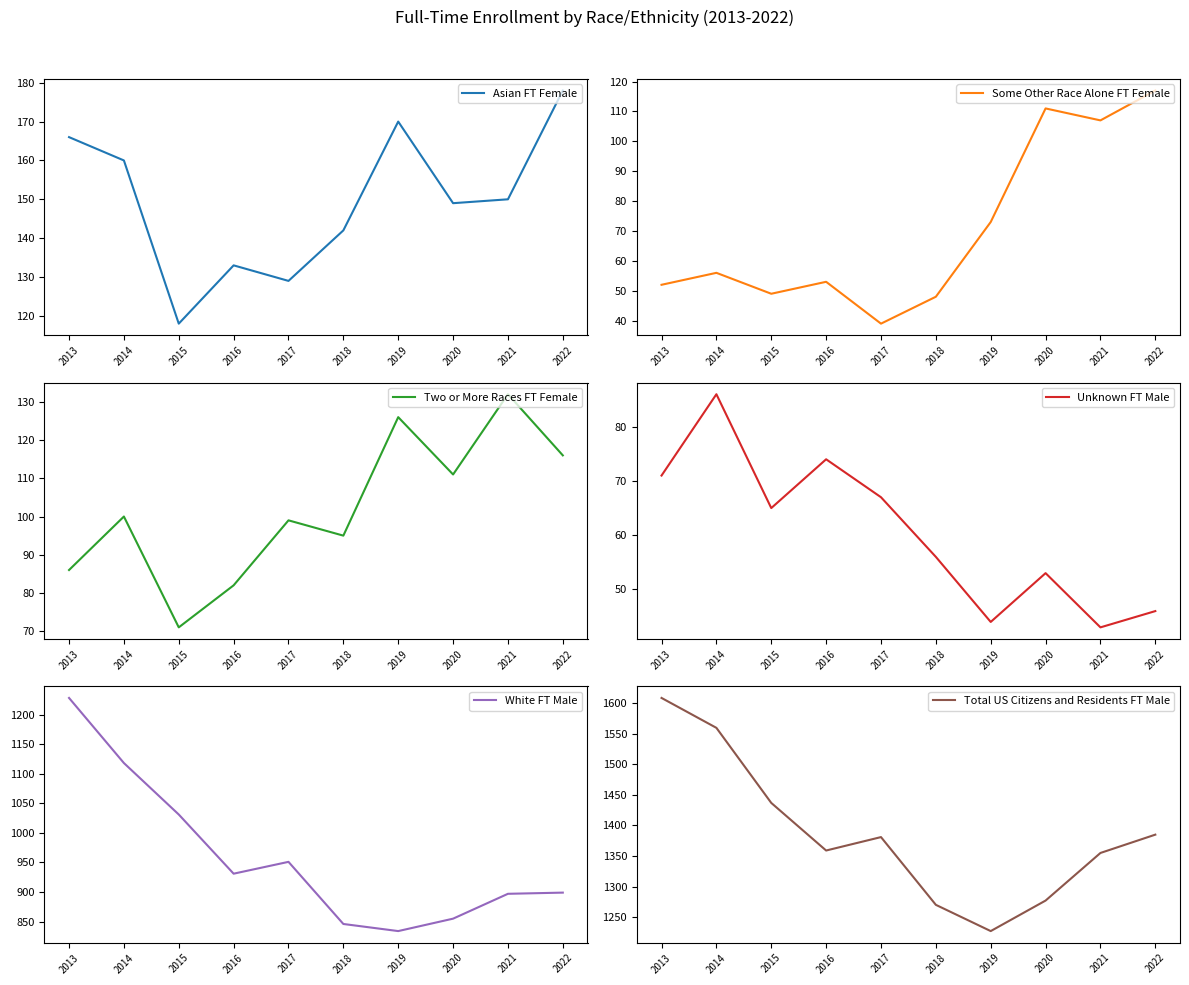

Reading left to right, list all the values displayed in this chart.

Asian FT Female: 2013=166	2014=160	2015=118	2016=133	2017=129	2018=142	2019=170	2020=149	2021=150	2022=178
Some Other Race Alone FT Female: 2013=52	2014=56	2015=49	2016=53	2017=39	2018=48	2019=73	2020=111	2021=107	2022=117
Two or More Races FT Female: 2013=86	2014=100	2015=71	2016=82	2017=99	2018=95	2019=126	2020=111	2021=132	2022=116
Unknown FT Male: 2013=71	2014=86	2015=65	2016=74	2017=67	2018=56	2019=44	2020=53	2021=43	2022=46
White FT Male: 2013=1228	2014=1118	2015=1031	2016=931	2017=951	2018=846	2019=834	2020=855	2021=897	2022=899
Total US Citizens and Residents FT Male: 2013=1609	2014=1560	2015=1437	2016=1359	2017=1381	2018=1270	2019=1227	2020=1277	2021=1355	2022=1385